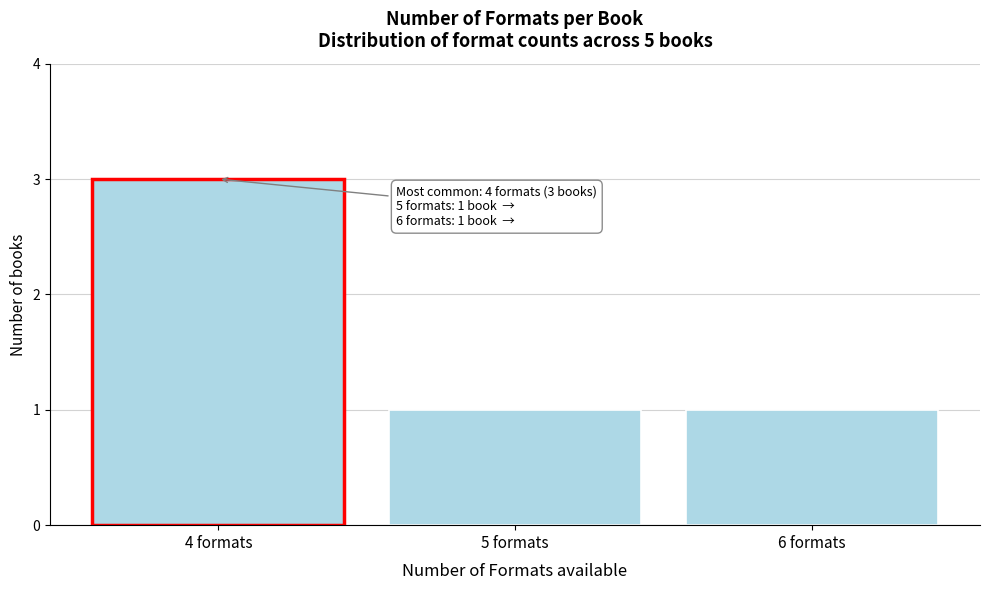

Reading right to left, transcribe all the data shown in this chart.

6 formats=1	5 formats=1	4 formats=3